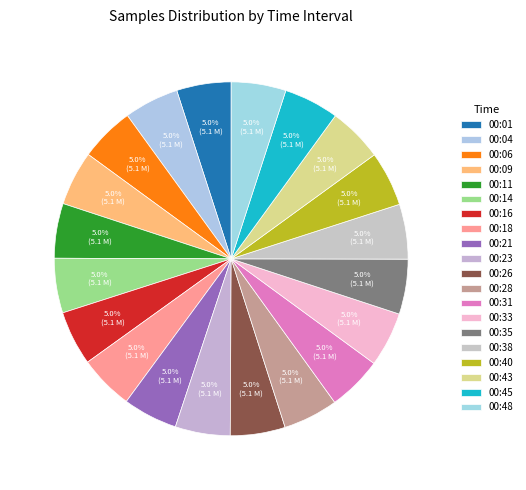

Between 00:35 and 00:01, which is larger?

00:35